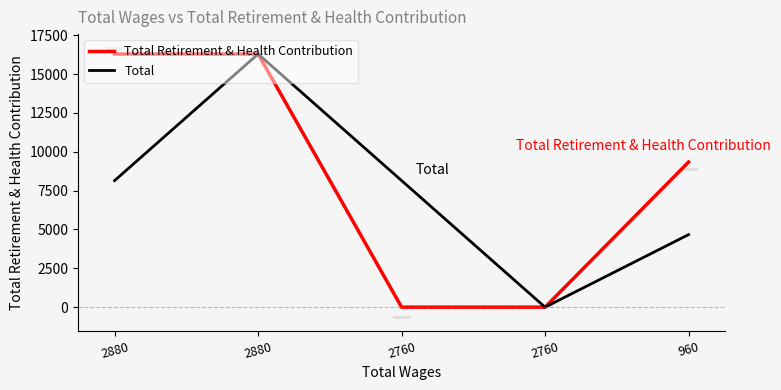

Which series has the largest range (max minus min)?

Total Retirement & Health Contribution